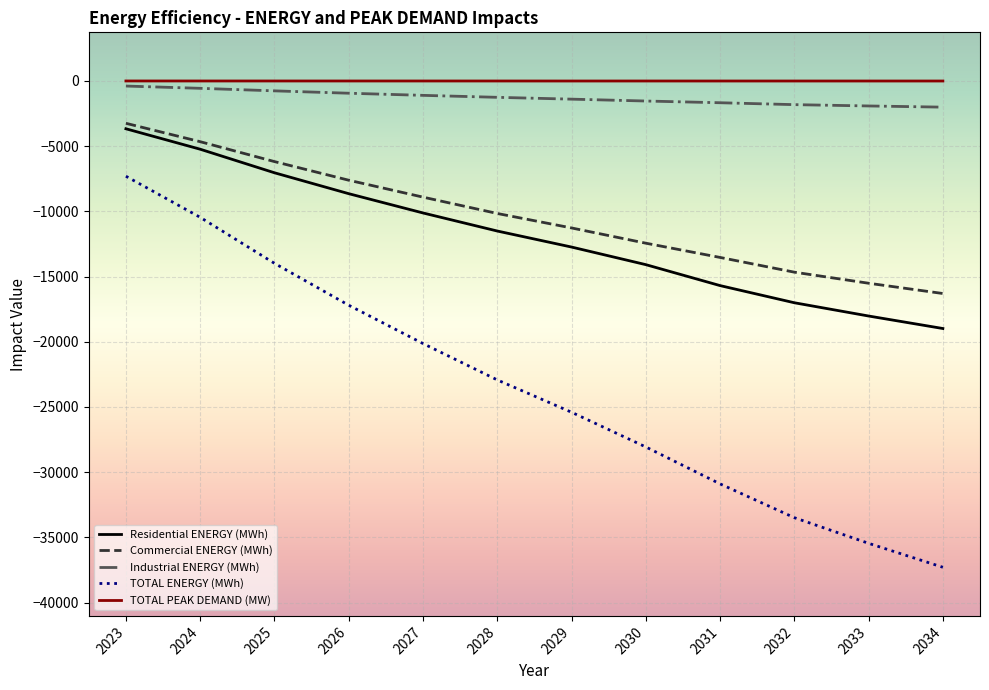

What is the approximate value of TOTAL ENERGY (MWh) at 2031?

-30898.3